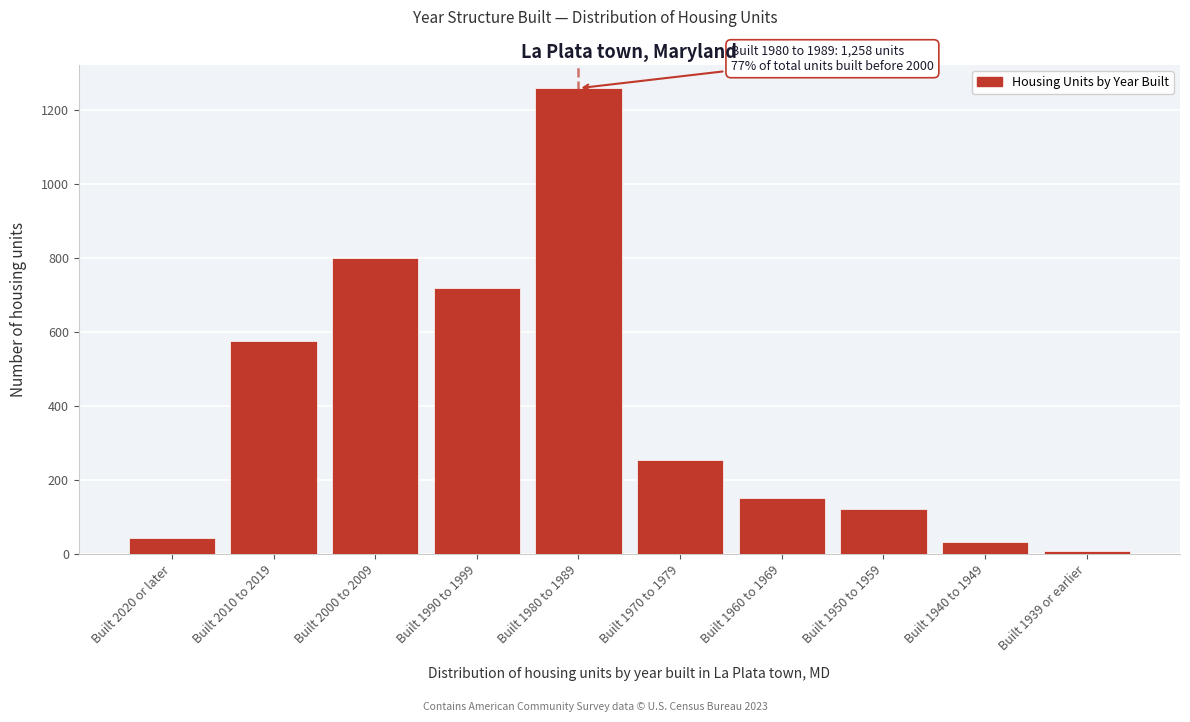

Reading left to right, extract all data points from this chart.

44	575	799	718	1258	254	150	122	33	8